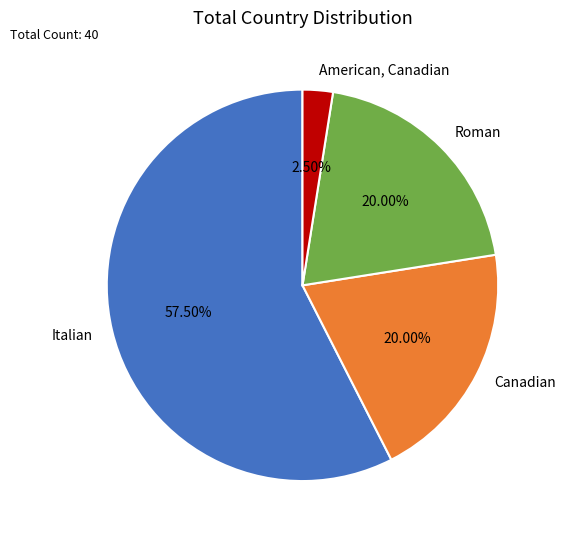

Approximately how many times larger is the value at Roman compared to Canadian?

1.0